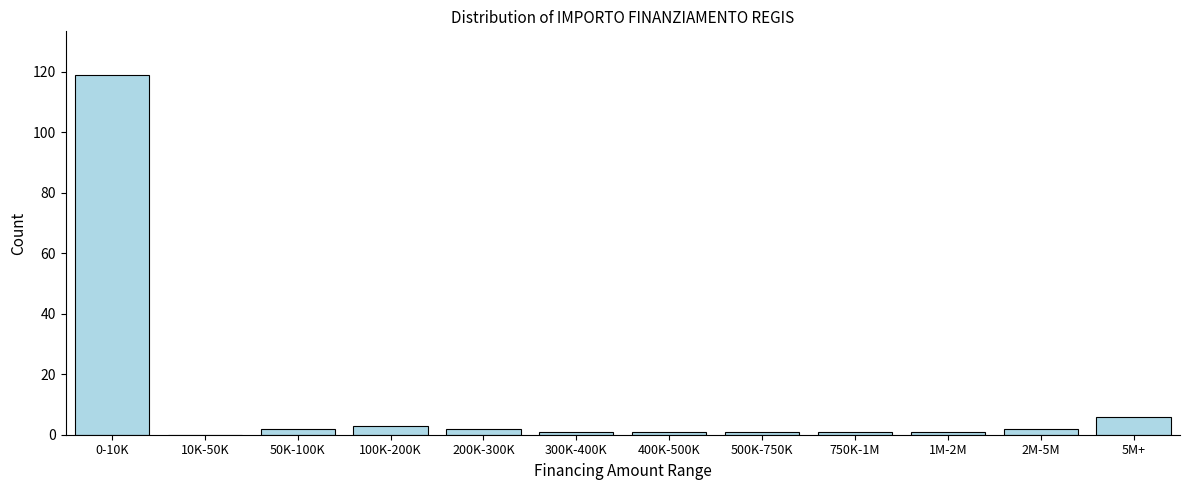

Reading left to right, transcribe all the data shown in this chart.

0-10K=119	10K-50K=0	50K-100K=2	100K-200K=3	200K-300K=2	300K-400K=1	400K-500K=1	500K-750K=1	750K-1M=1	1M-2M=1	2M-5M=2	5M+=6